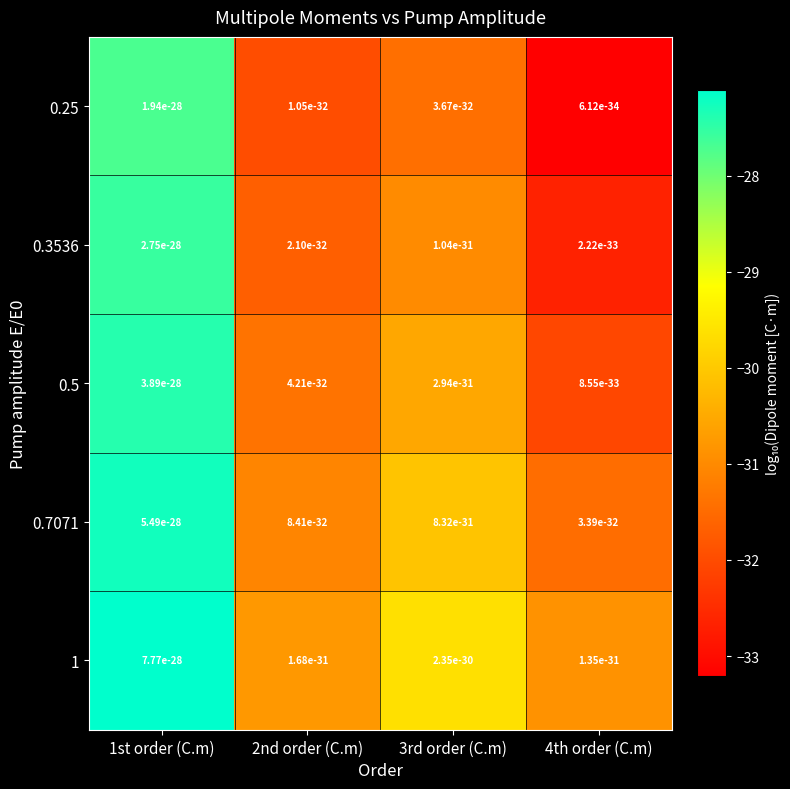

Rank the series by their maximum value, from lowest to highest.

0.25, 0.3536, 0.5, 0.7071, 1